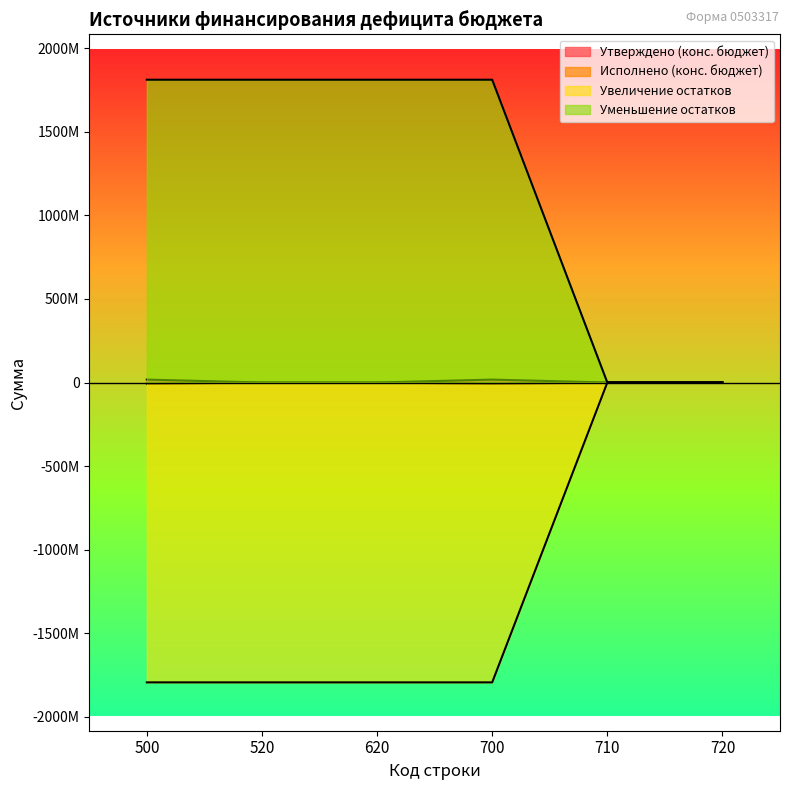

True or false: Исполнено (конс. бюджет) and Утверждено (конс. бюджет) cross at least once.

False